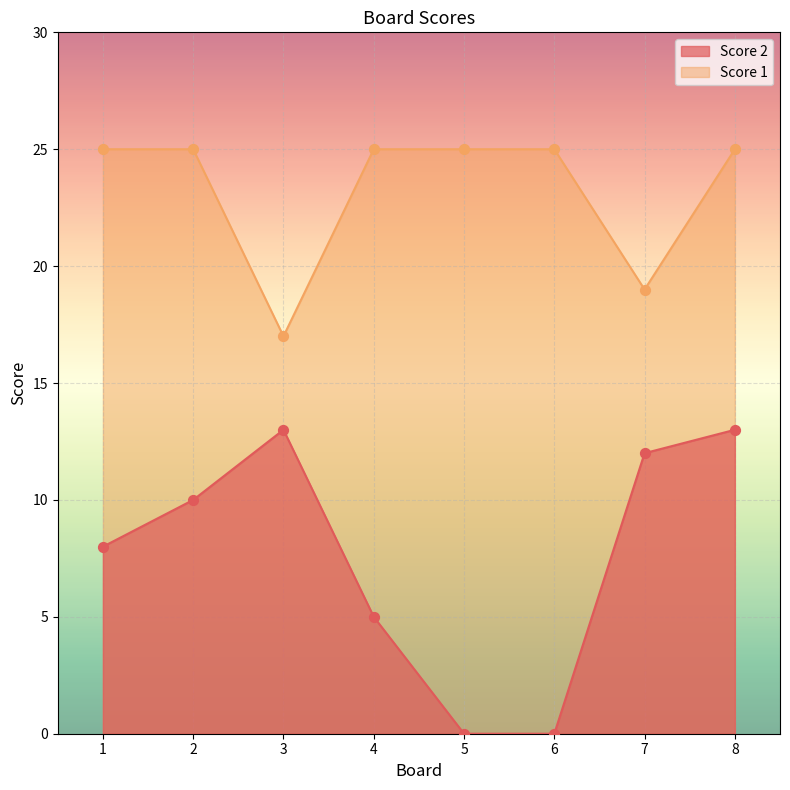

Which series reaches the maximum Y coordinate?

Score 1